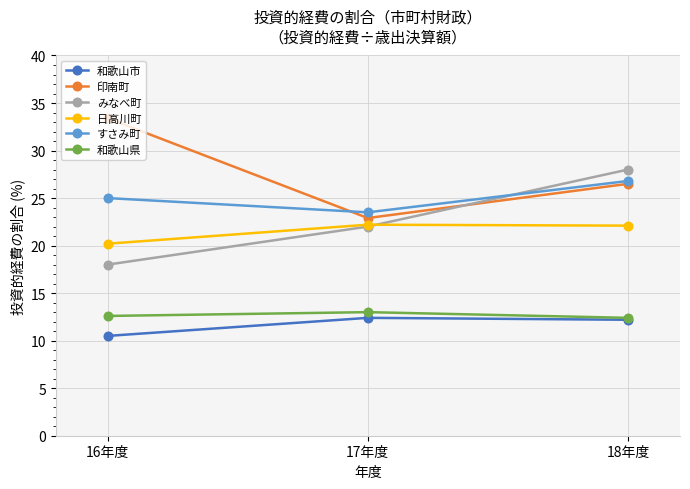

What is the approximate value of みなべ町 at 16年度?

18.0